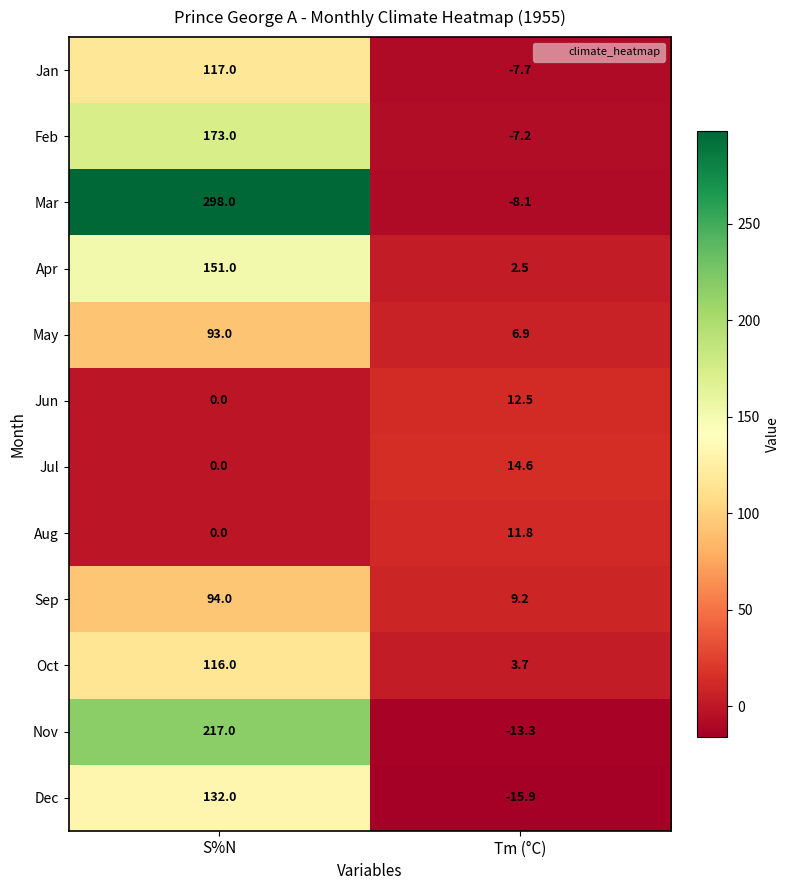

Rank the categories by Apr value from lowest to highest.

Tm (°C), S%N